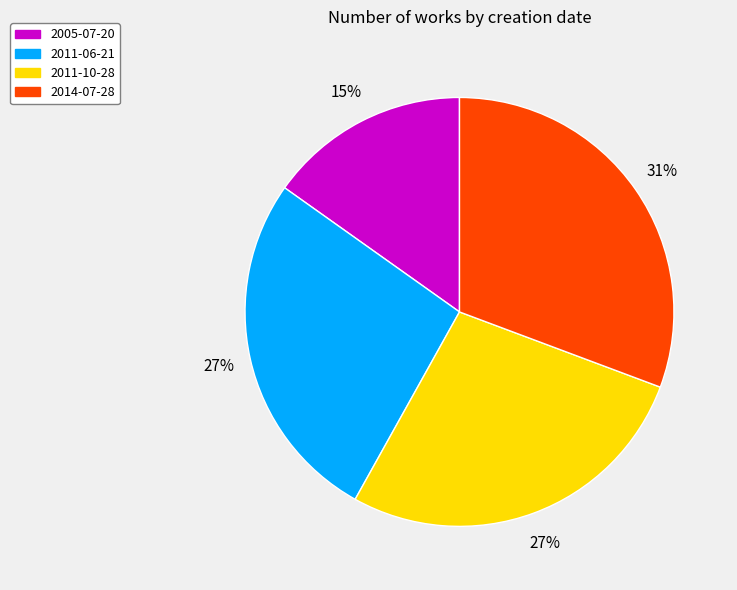

True or false: 2014-07-28 accounts for 31% of the total.

True